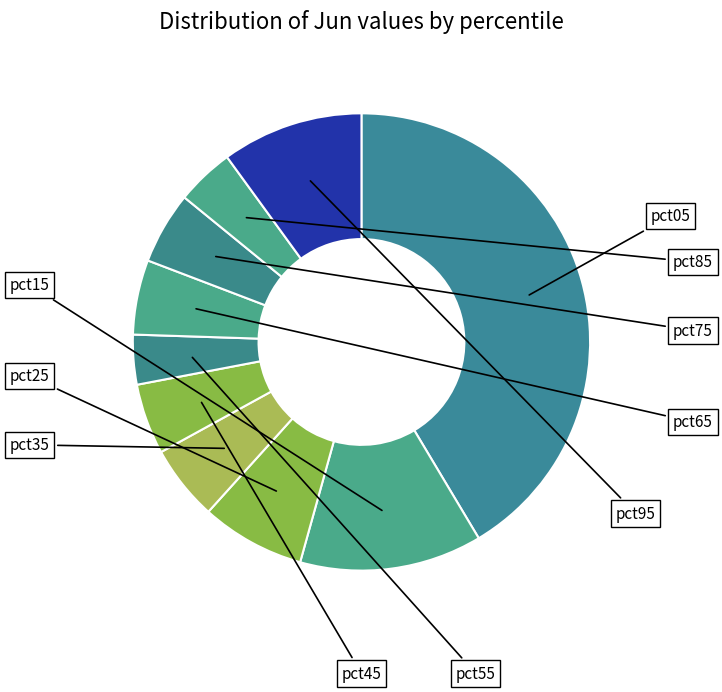

How many segments does this pie chart have?

10